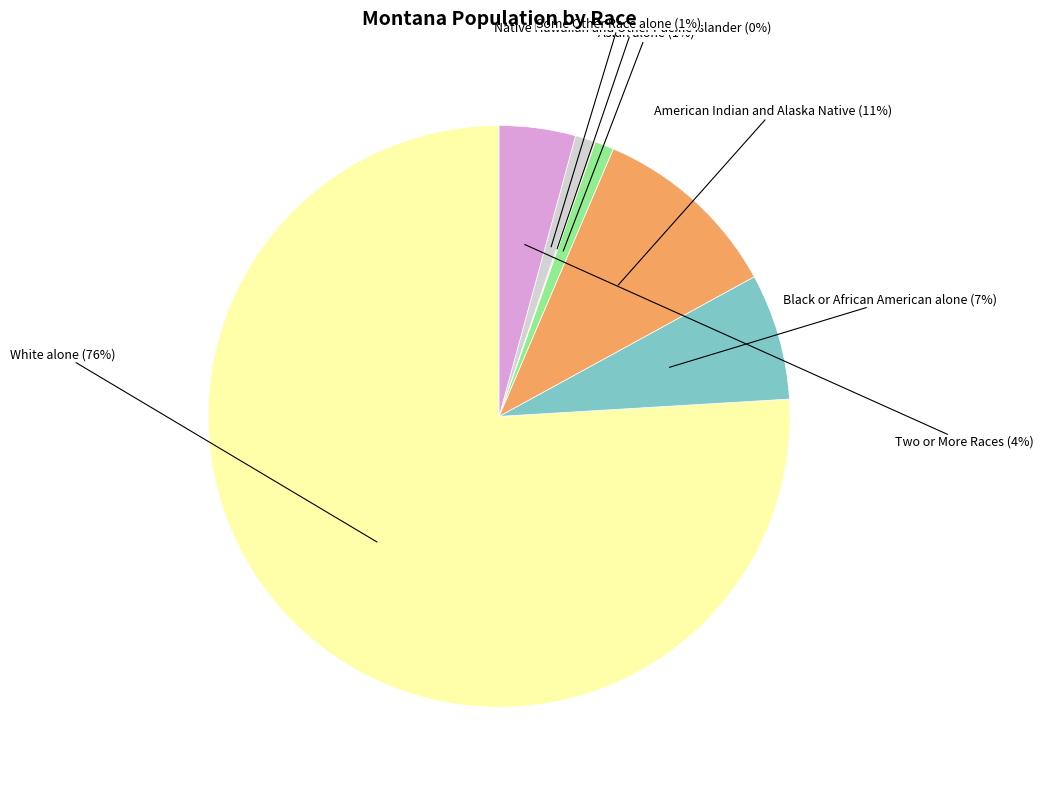

Which slice represents more than half of the pie?

White alone